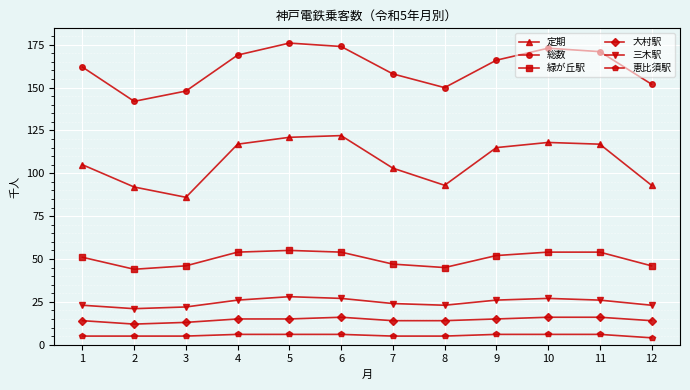

What is the difference between the maximum and minimum values in the 総数 series?

34